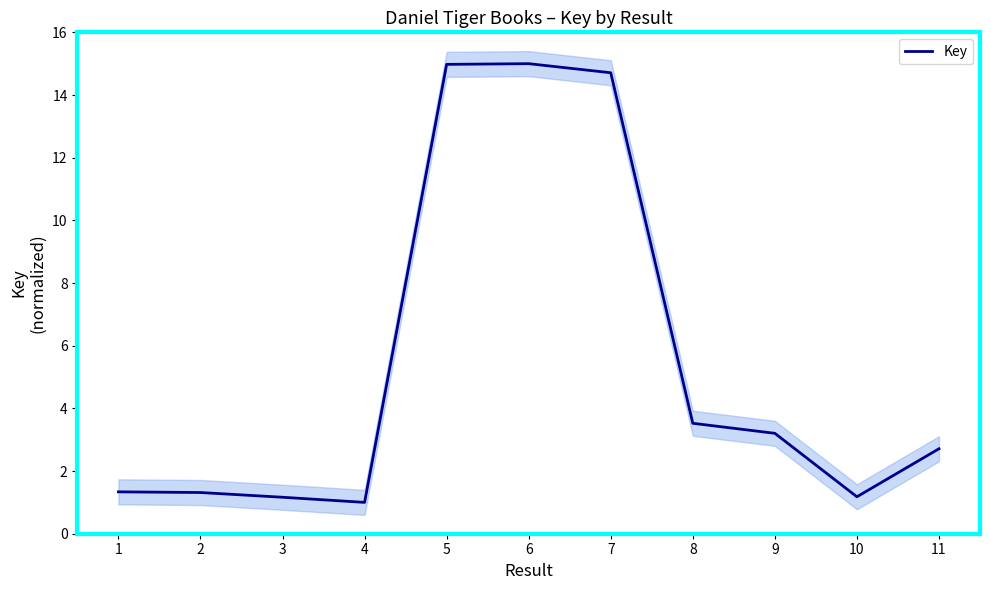

True or false: the data shows 3.8 at 11.

False